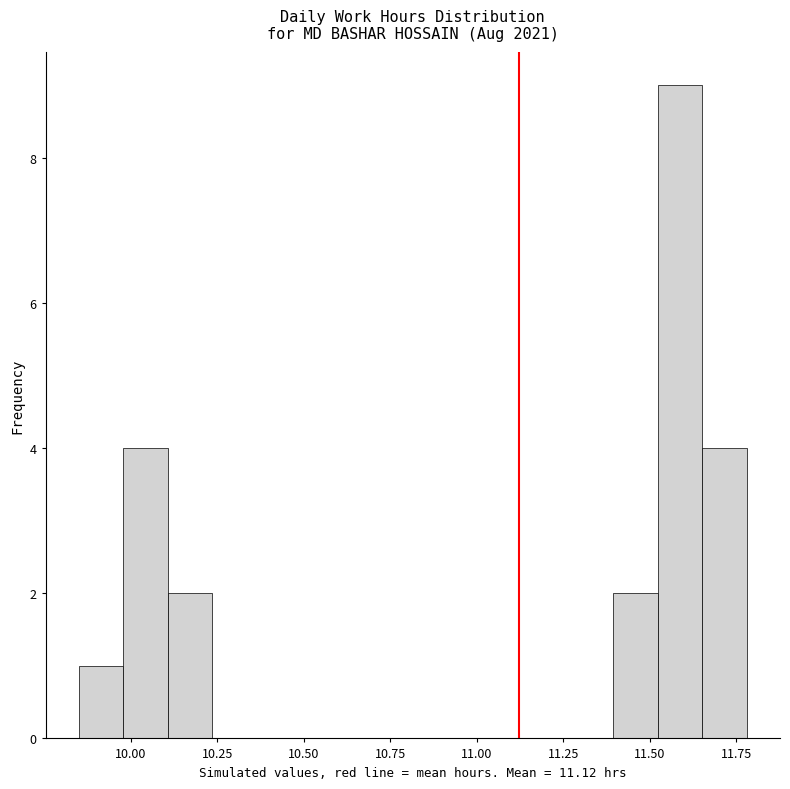

Around what value on the x-axis is the tallest bar? Give the approximate position of its centre, as read against the axis.

11.60